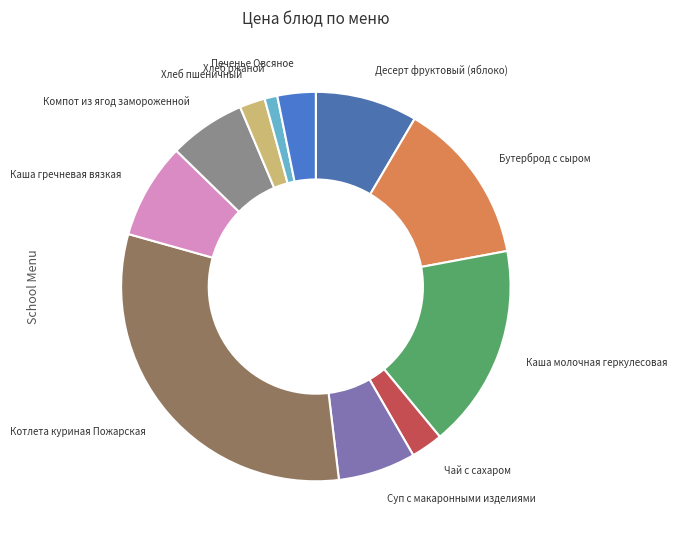

Which slice is the smallest?

Хлеб ржаной